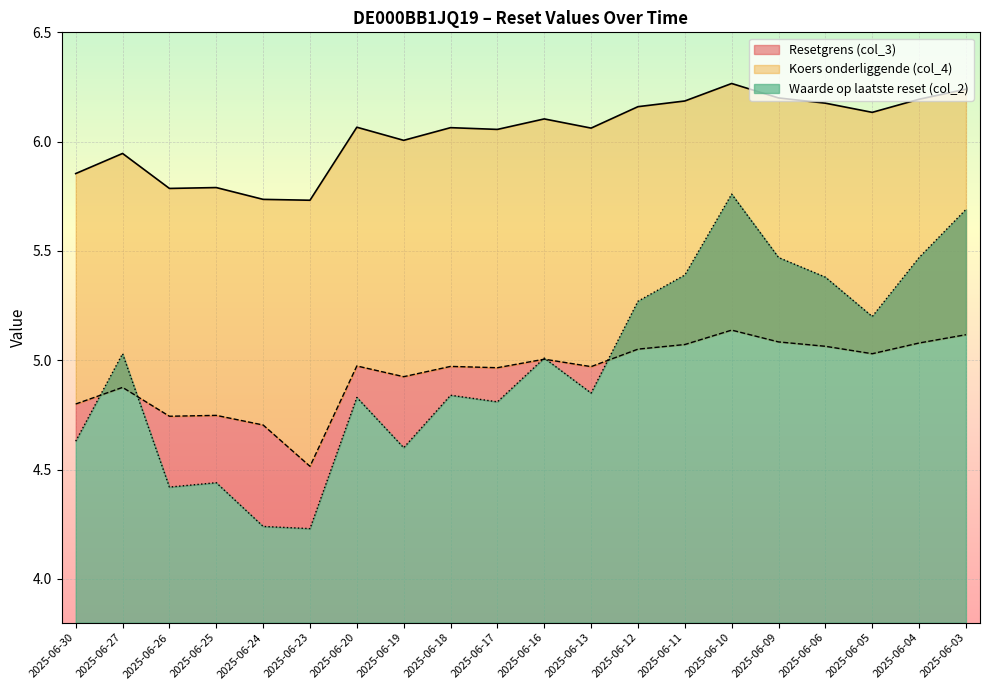

Rank the categories by Waarde op laatste reset (col_2) value from lowest to highest.

2025-06-23, 2025-06-24, 2025-06-26, 2025-06-25, 2025-06-19, 2025-06-30, 2025-06-17, 2025-06-20, 2025-06-18, 2025-06-13, 2025-06-16, 2025-06-27, 2025-06-05, 2025-06-12, 2025-06-06, 2025-06-11, 2025-06-09, 2025-06-04, 2025-06-03, 2025-06-10